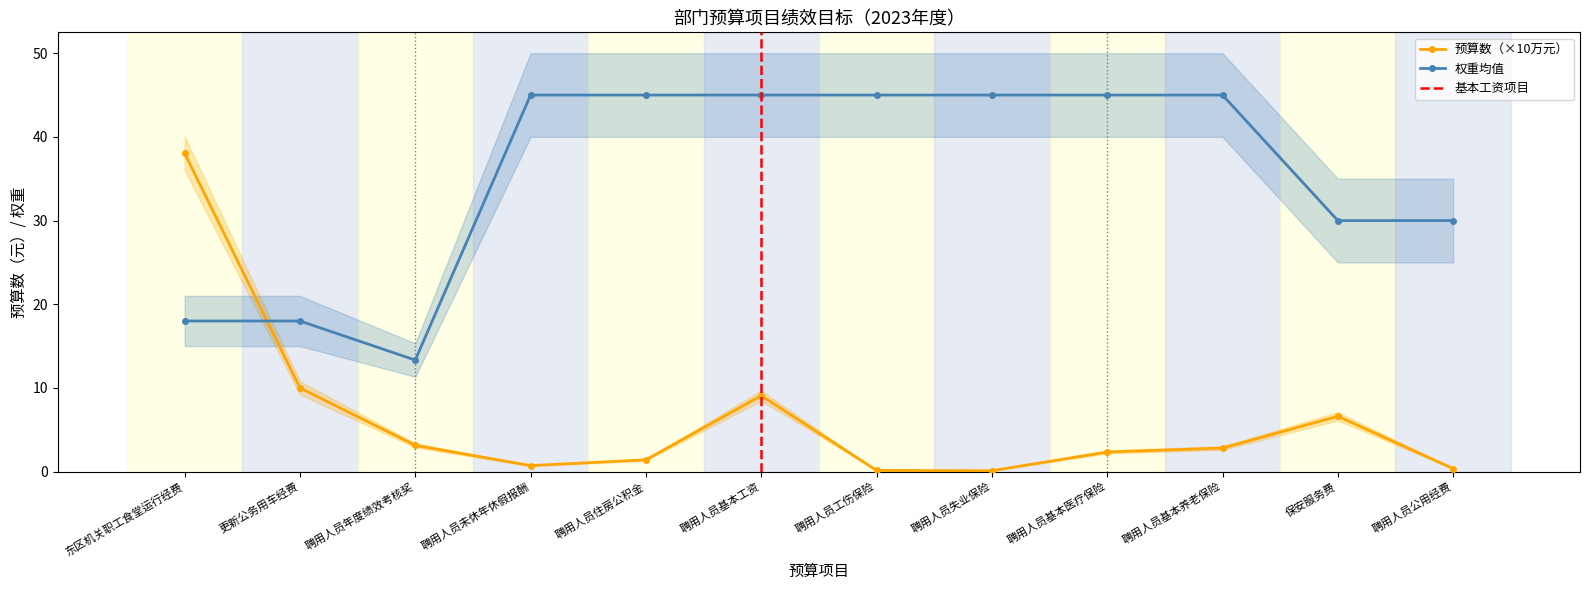

Between 东区机关职工食堂运行经费 and 聘用人员公用经费, which series saw the biggest shift?

预算数（万元）